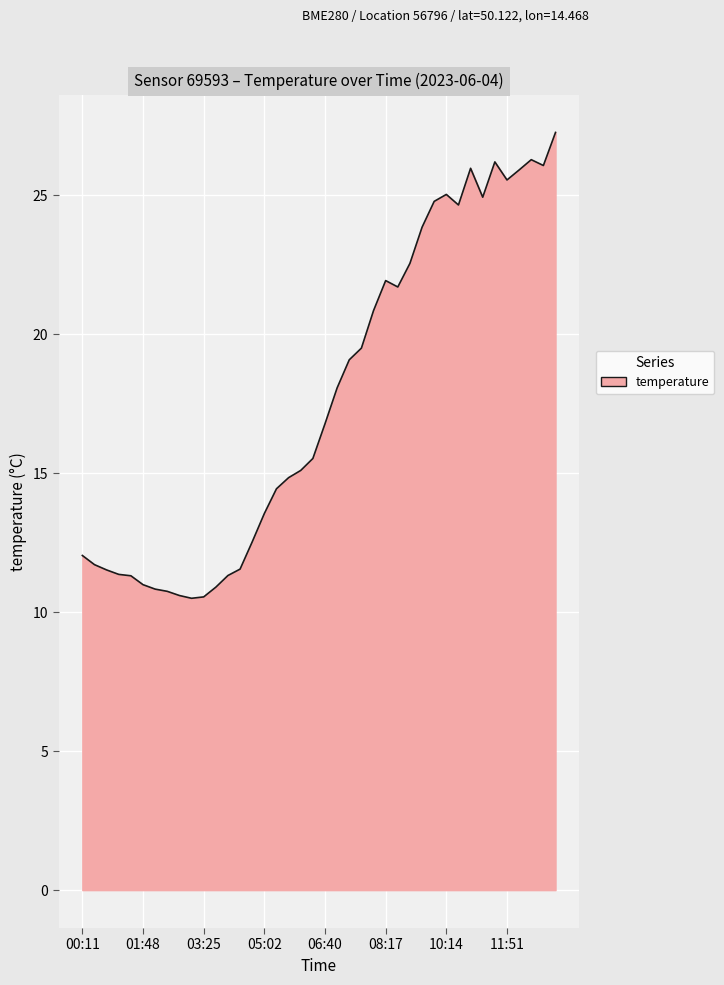

What is the maximum value shown in the chart?

27.3